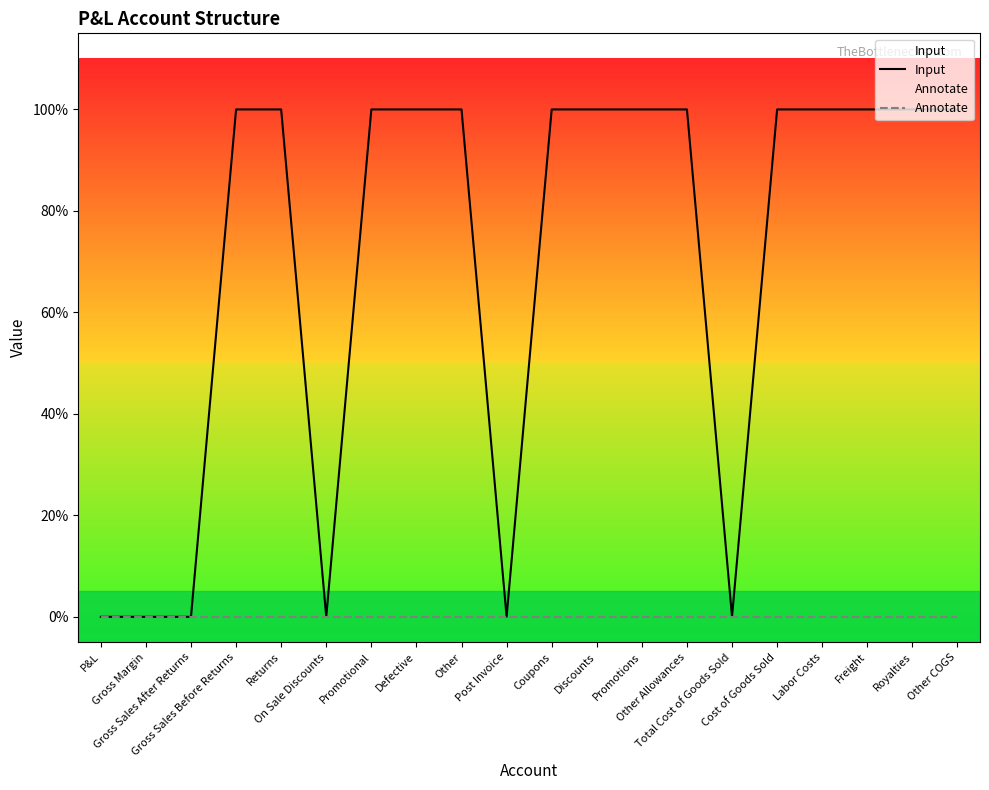

Which series has the largest total across all categories?

Input